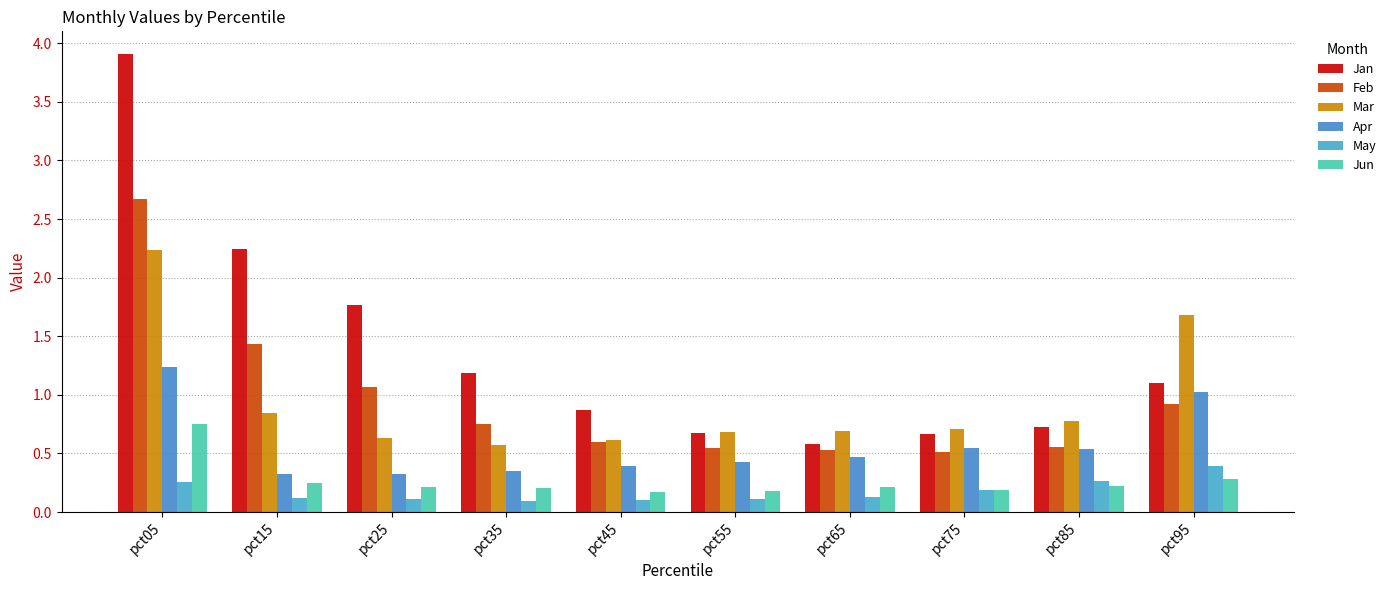

Count the number of data series in this chart.

6